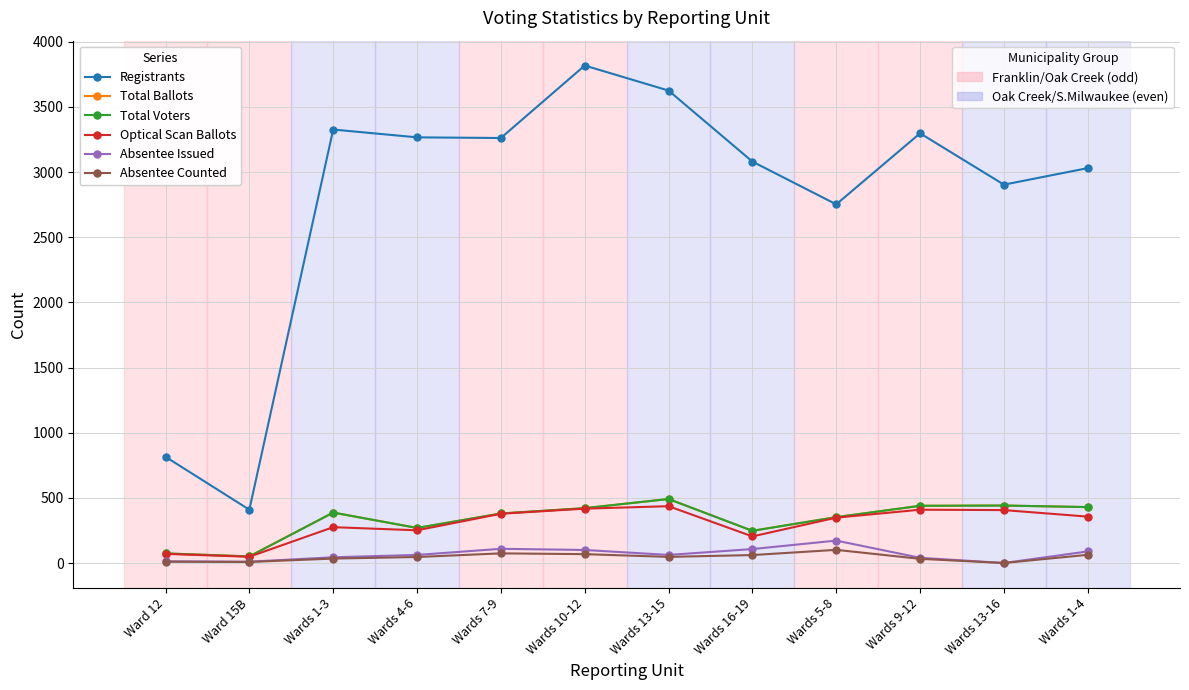

What is the label of the 2nd point from the left?

Ward 15B